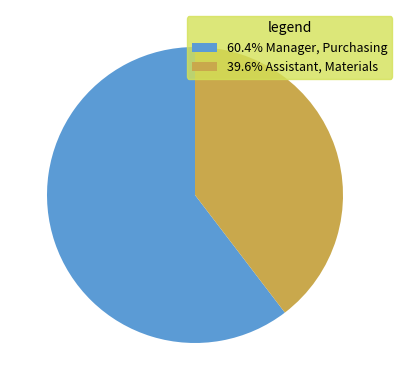

Is the sum of 39.6% Assistant, Materials and 60.4% Manager, Purchasing greater than half?

Yes